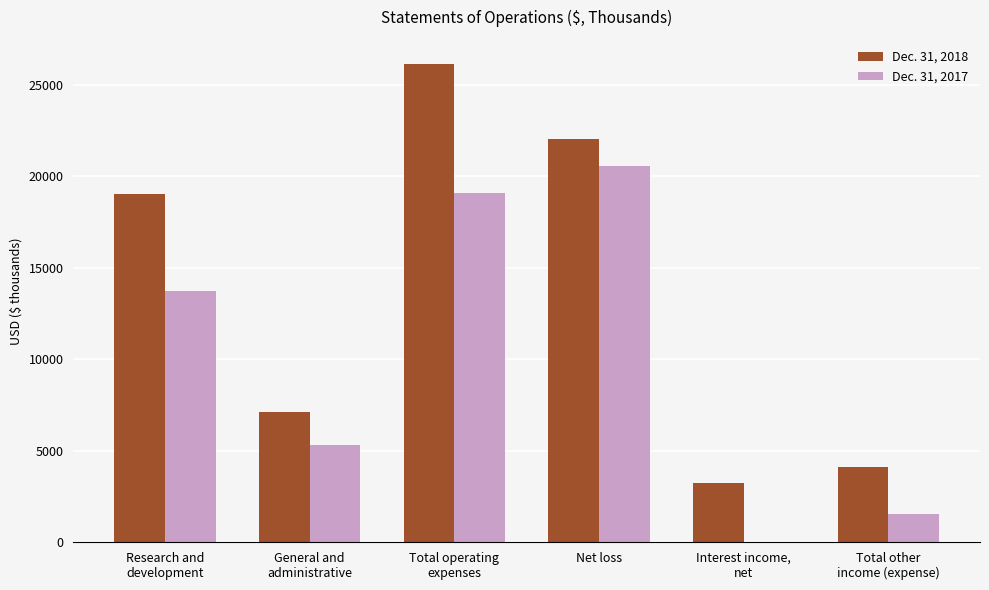

Which category has the highest value in the Dec. 31, 2018 series?

Total operating
expenses